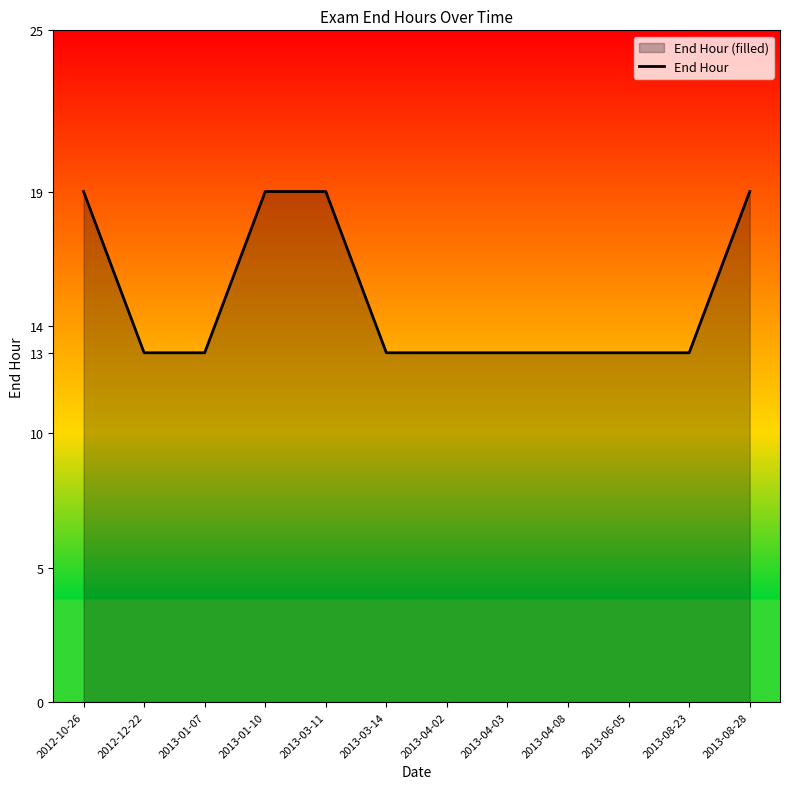

What is the difference between the maximum and minimum values?

6